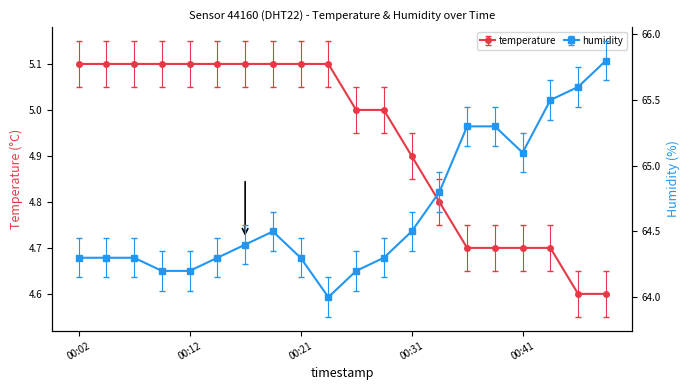

True or false: temperature and humidity intersect in this chart.

False